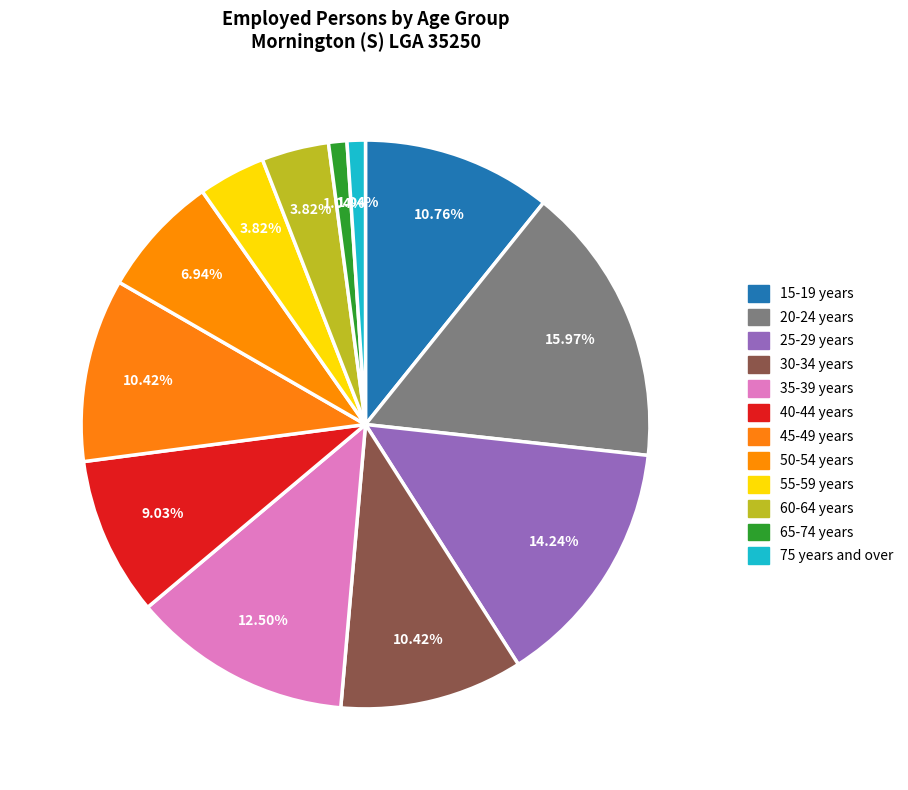

To the nearest percent, what is the difference between the largest and smallest slice percentages?

15%